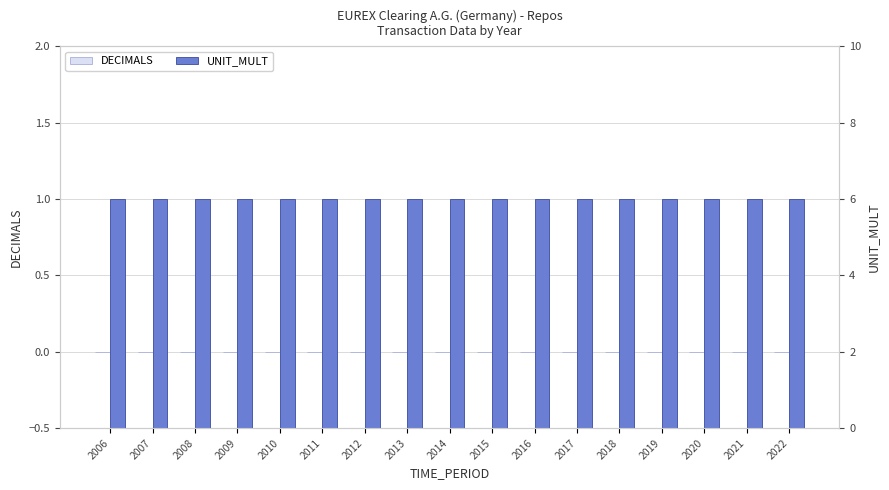

Rank the series by their average value, from lowest to highest.

DECIMALS, UNIT_MULT